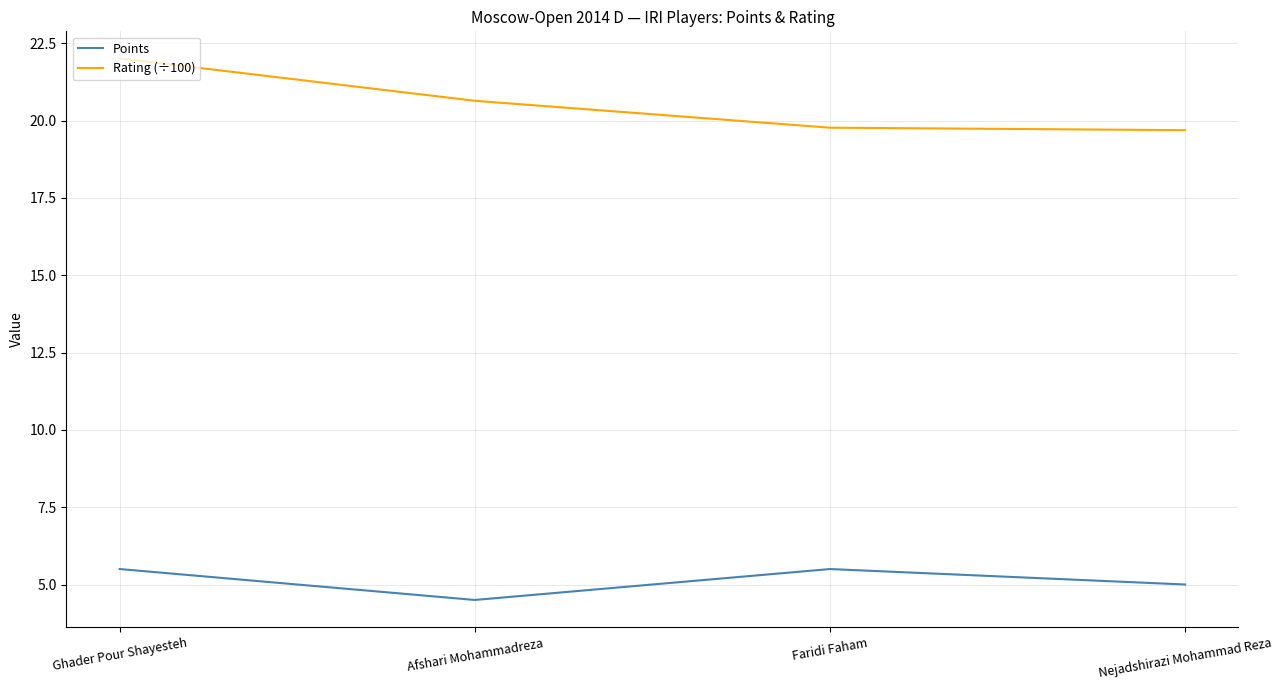

Is this an area chart (filled region under the line)?

No